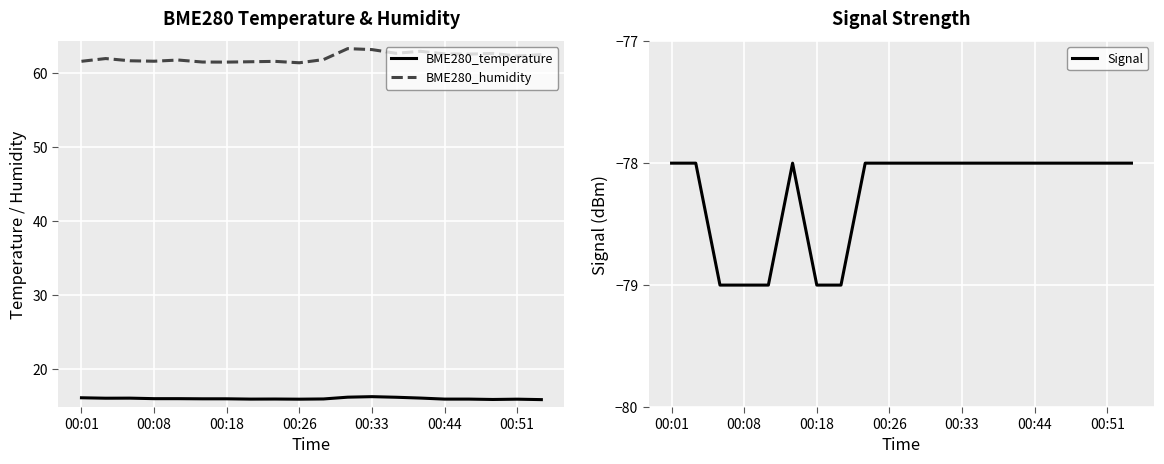

True or false: BME280_humidity and Signal cross at least once.

False